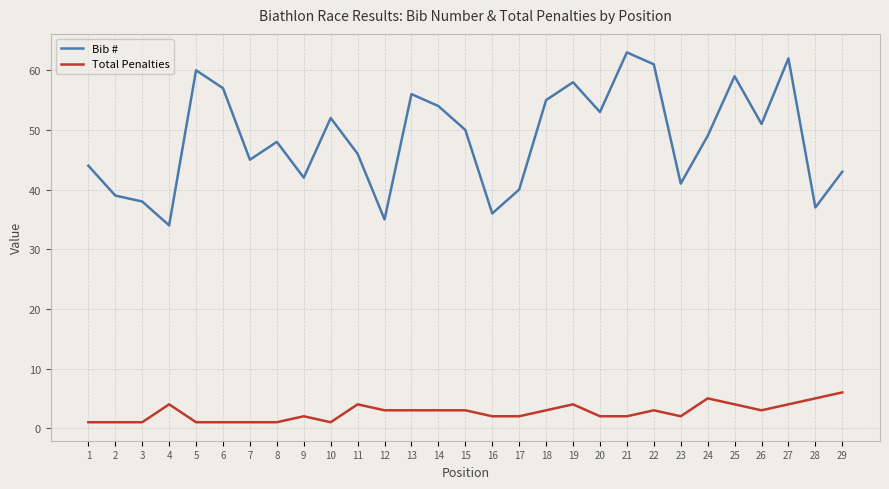

Which series has the largest total across all categories?

Bib #